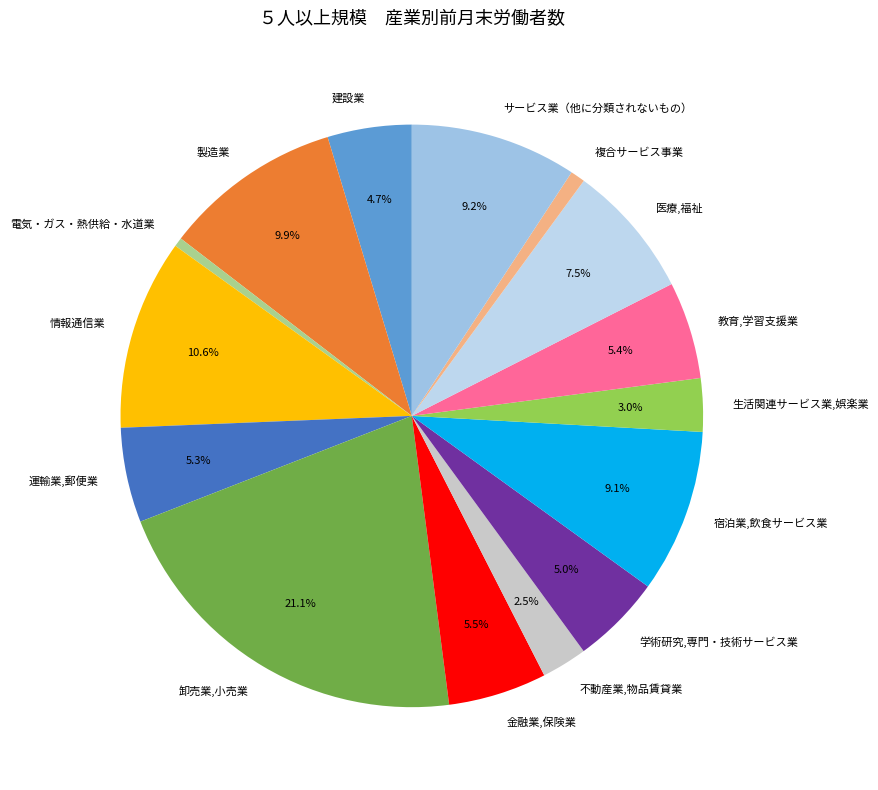

How many slices are in this pie chart?

15